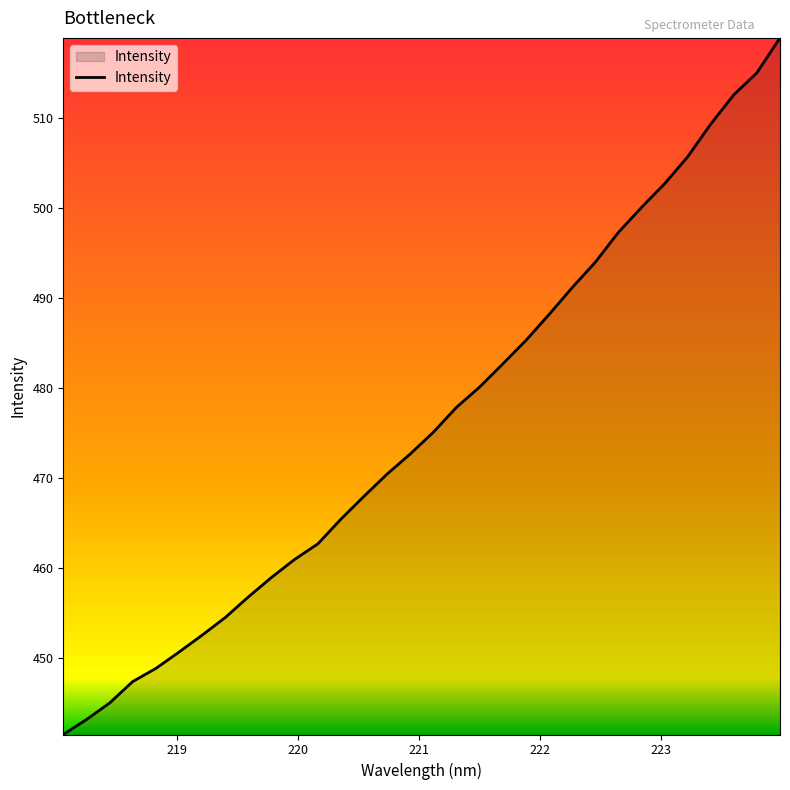

What is the maximum value shown in the chart?

518.9